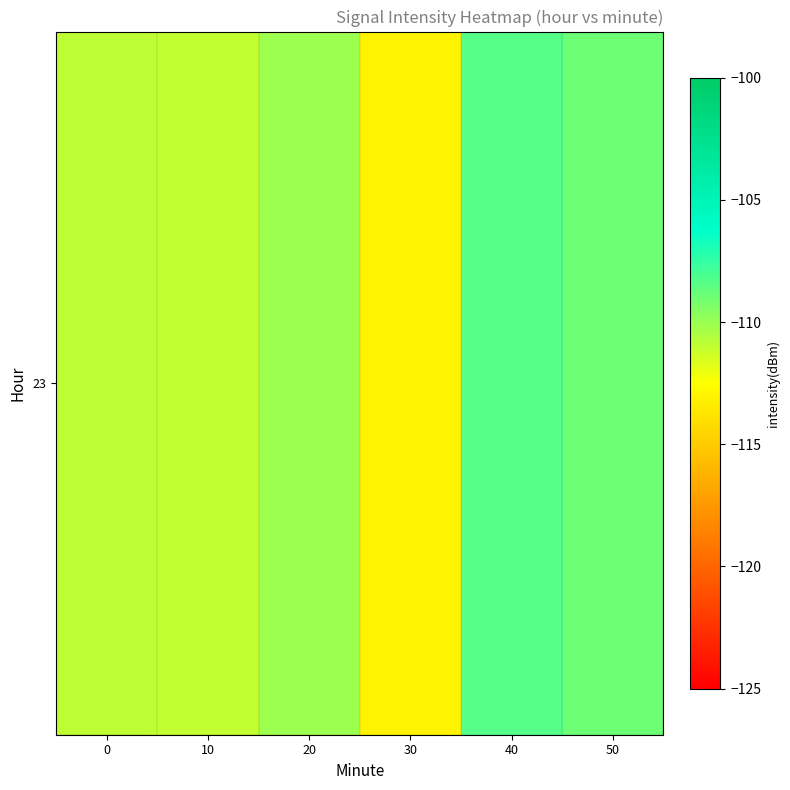

What is the difference between the second highest and minimum values?

4.0